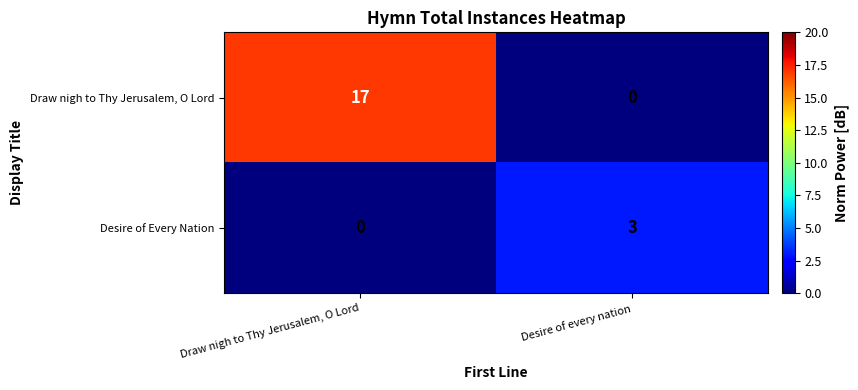

What is the maximum value for Desire of Every Nation?

3